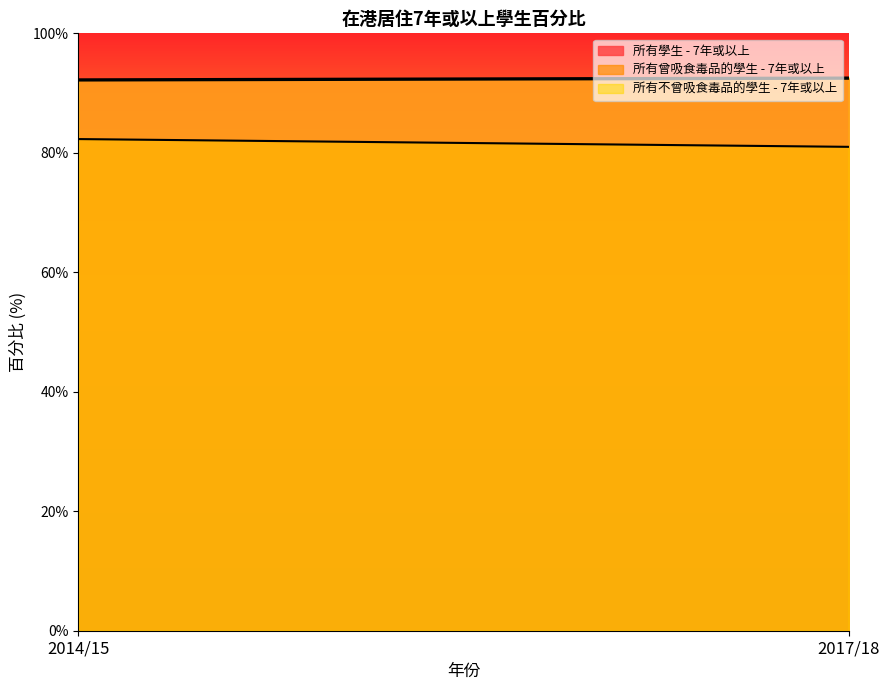

Is it true that 所有曾吸食毒品的學生 - 7年或以上 equals 82.3 at 2014/15?

True